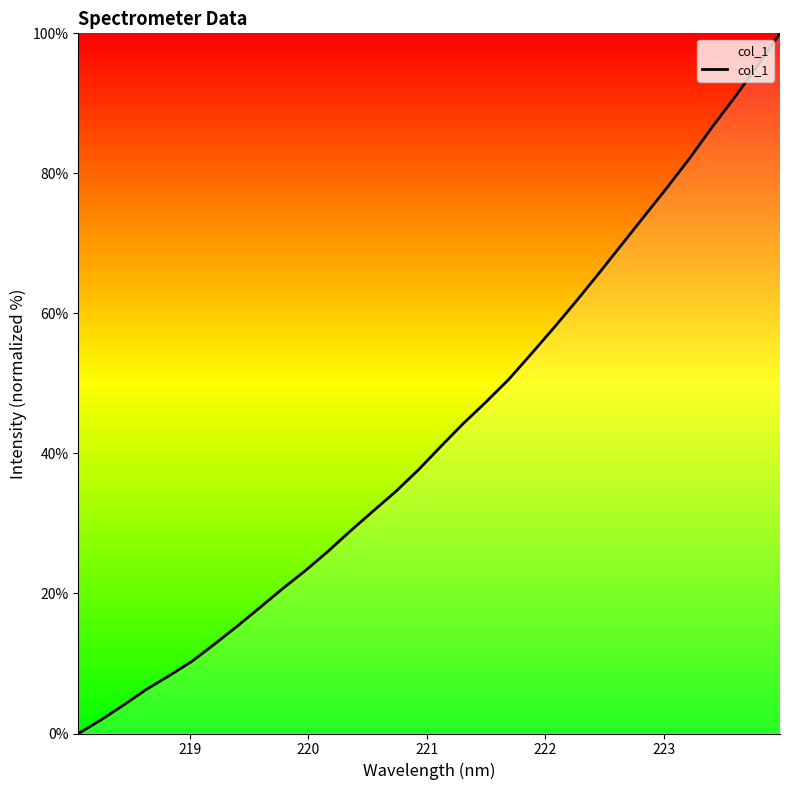

What is the greatest value displayed?

100.0